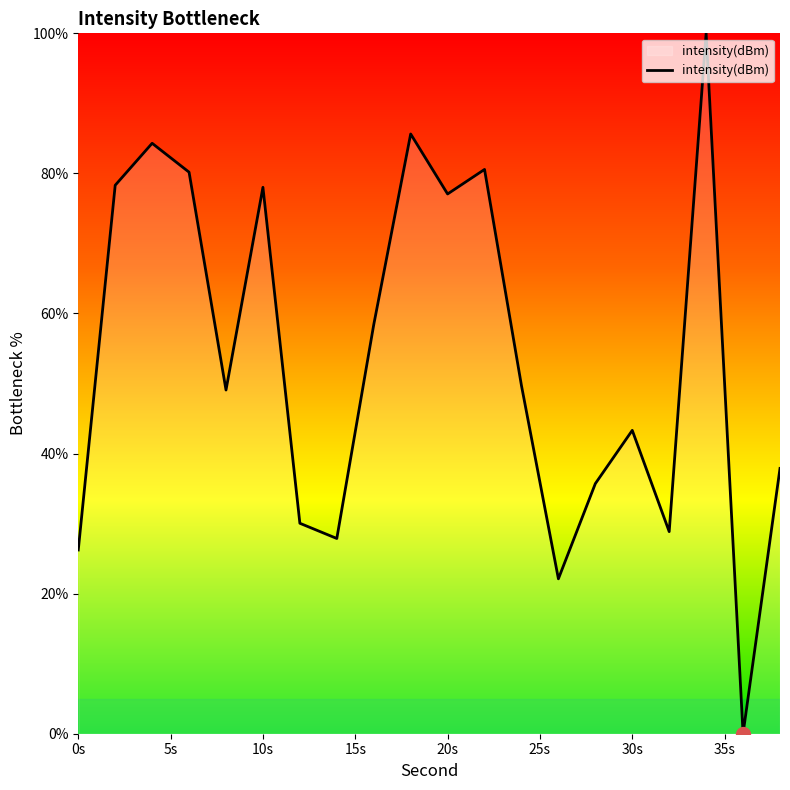

What is the average value?

53.7